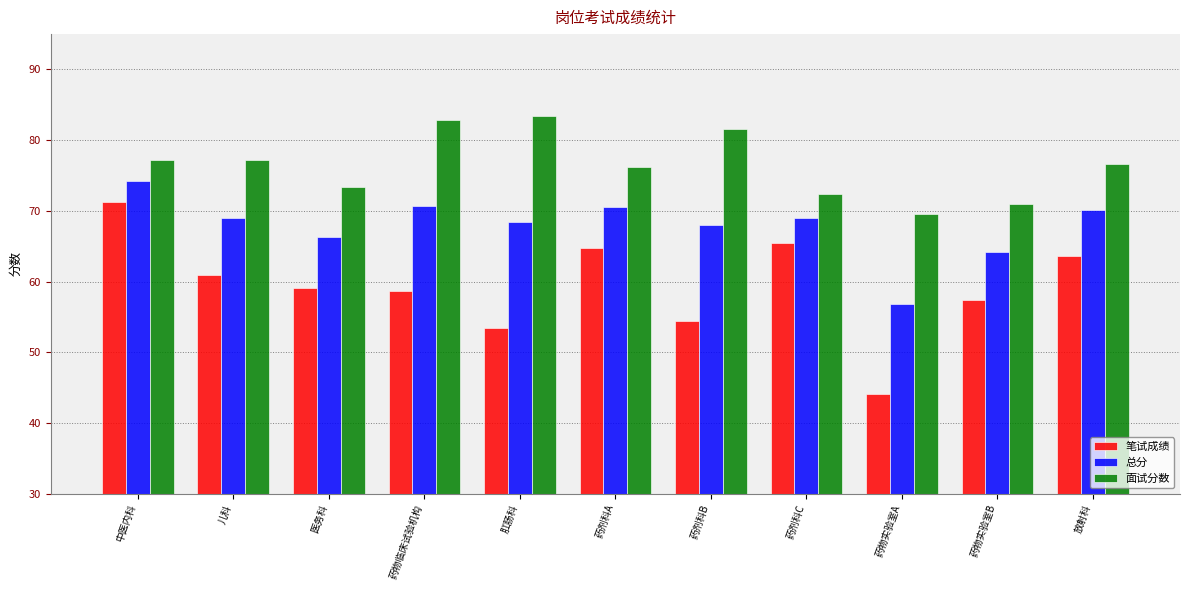

Which series has the widest spread of values?

笔试成绩